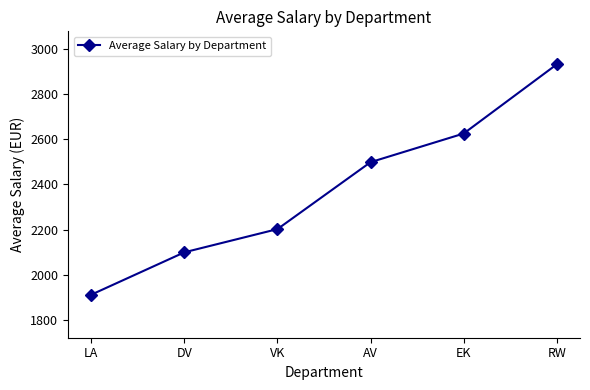

The value at DV is 2099. True or false?

True